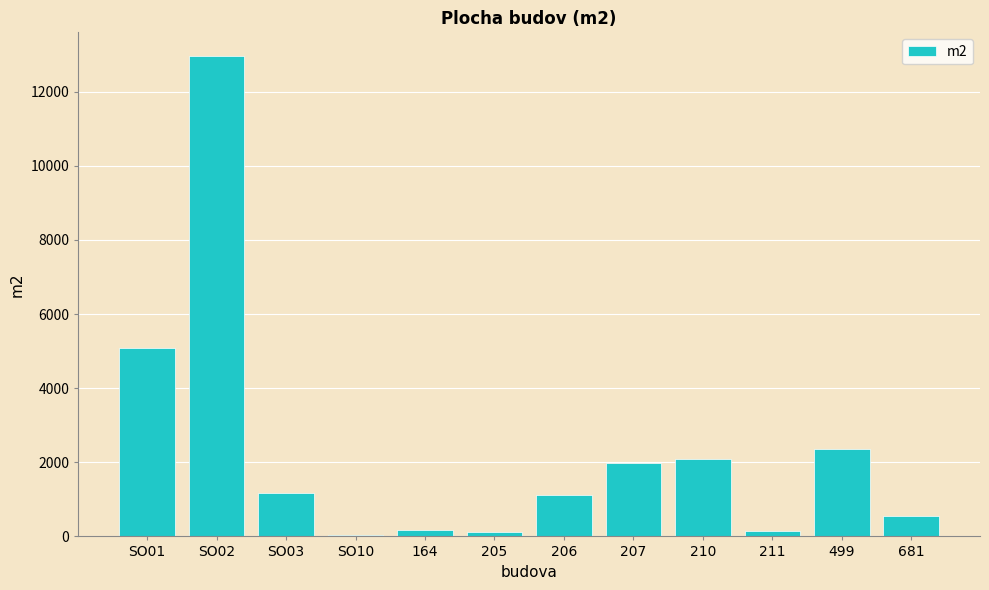

Are the bars horizontal?

No